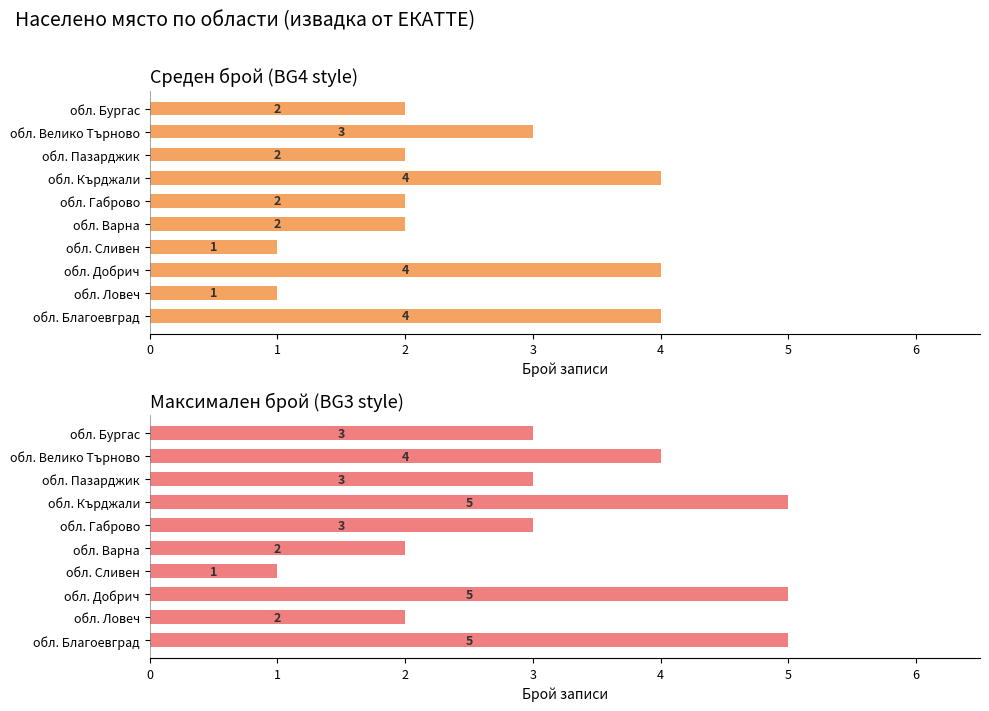

Which has a higher value, обл. Бургас or обл. Добрич?

обл. Добрич